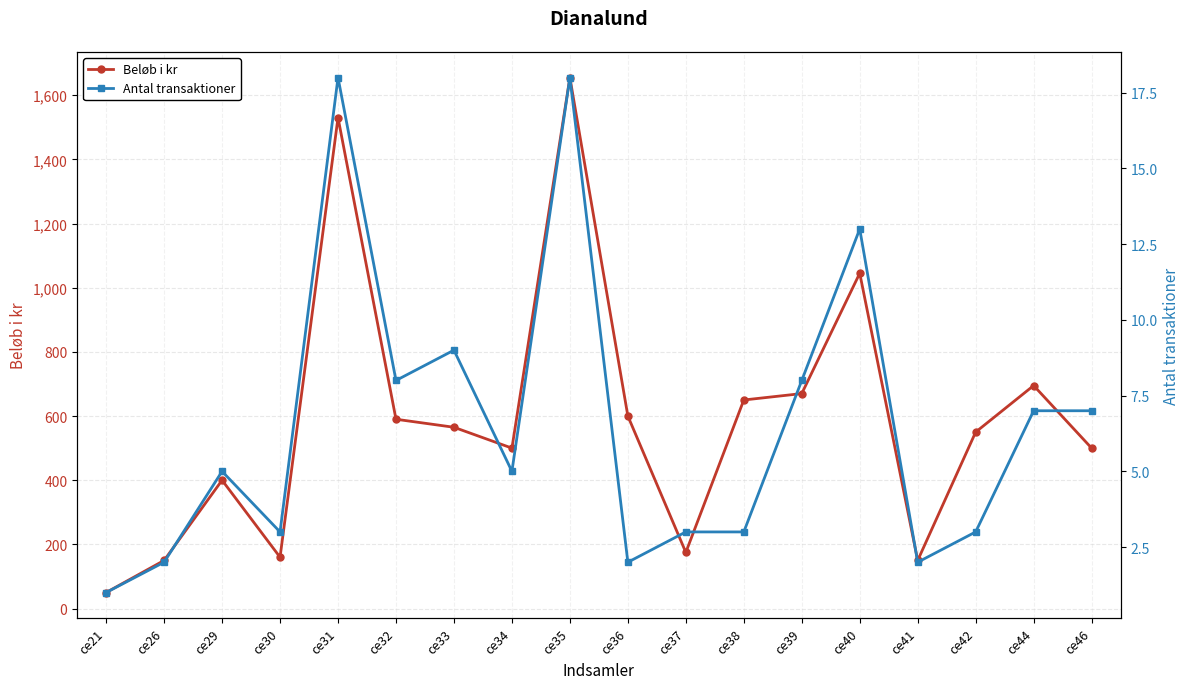

What is the sum of all Beløb i kr values?

10635